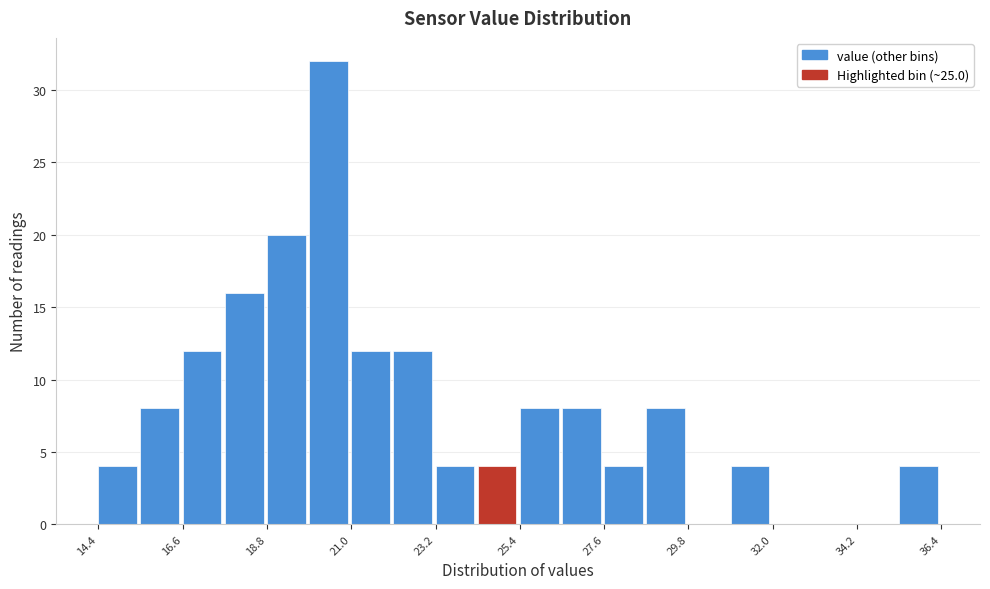

Read against the x-axis, roughly where is the centre of the tallest bar?

20.5